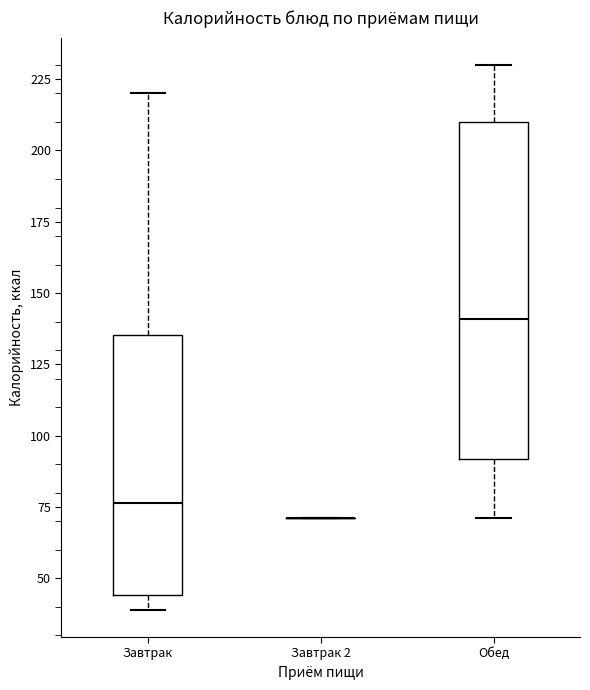

Comparing the boxes themselves (not the whiskers), which one is the tallest?

Обед